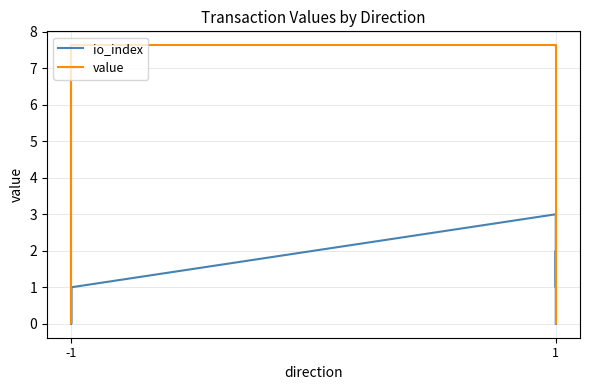

What is the total value across all series at -1?

8.6